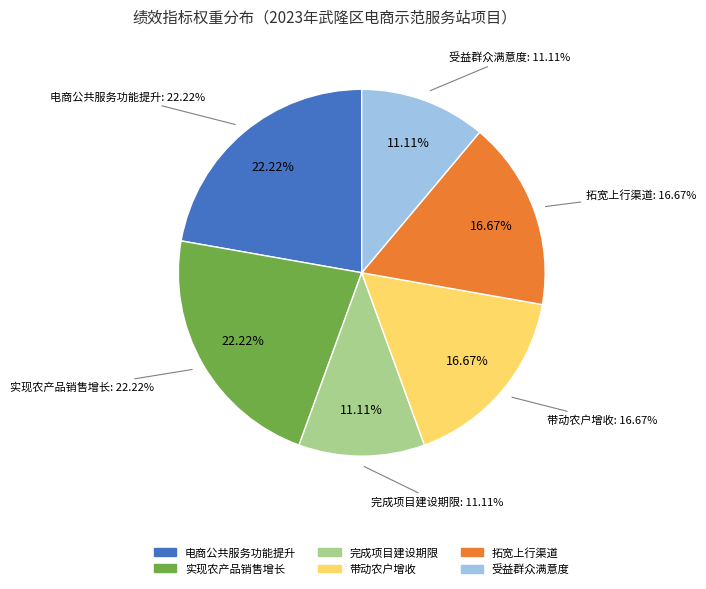

What percentage is the 电商公共服务功能提升 slice, to the nearest percent?

22%